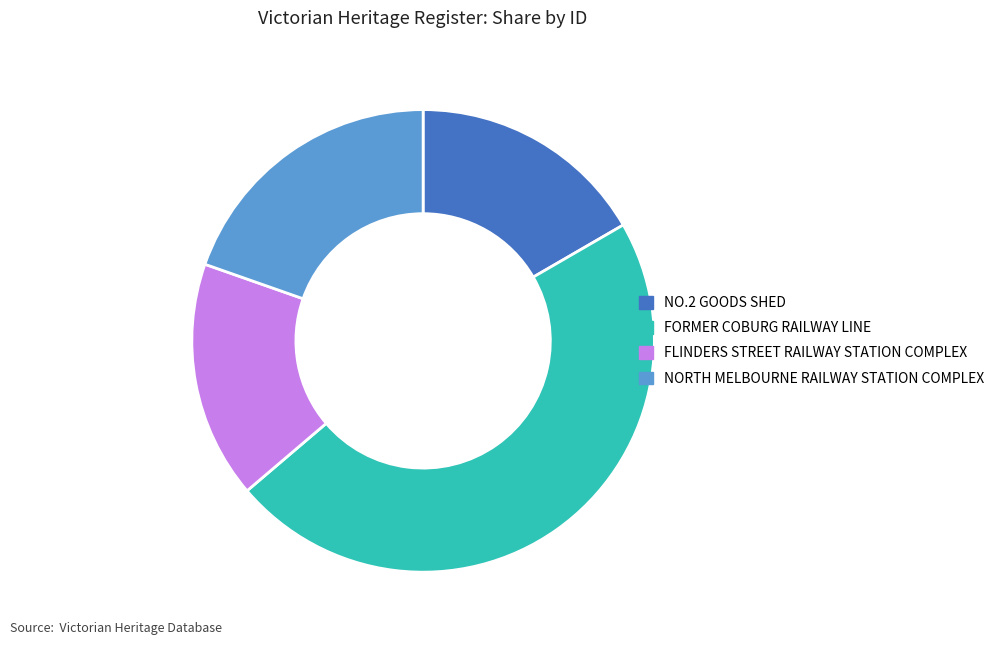

Which slice is the largest?

FORMER COBURG RAILWAY LINE